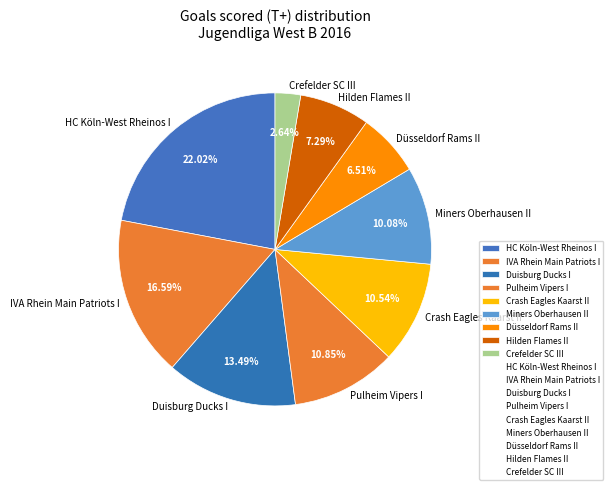

To the nearest percent, what is the average slice percentage?

11%